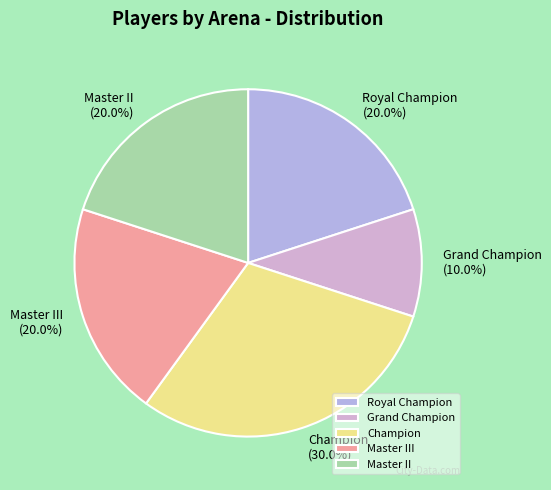

The Royal Champion slice represents 28% of the pie. True or false?

False